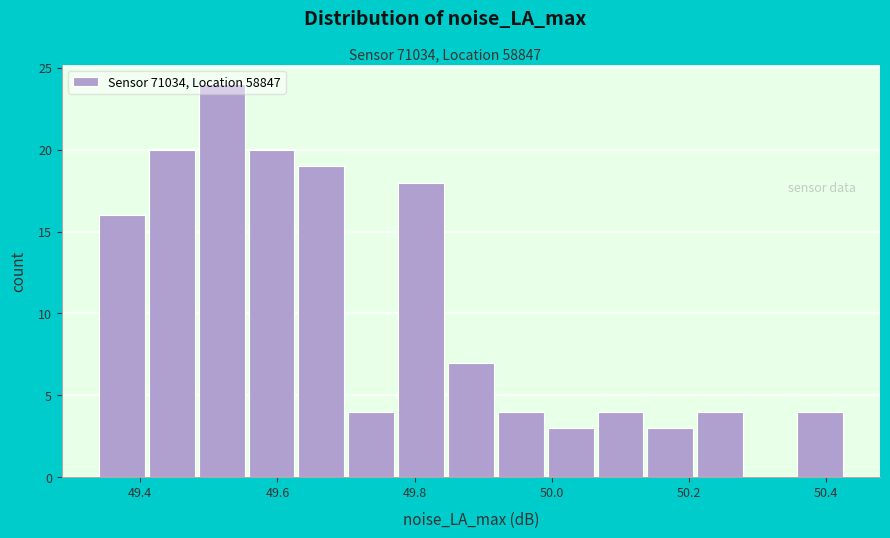

Around what value on the x-axis is the tallest bar? Give the approximate position of its centre, as read against the axis.

49.52